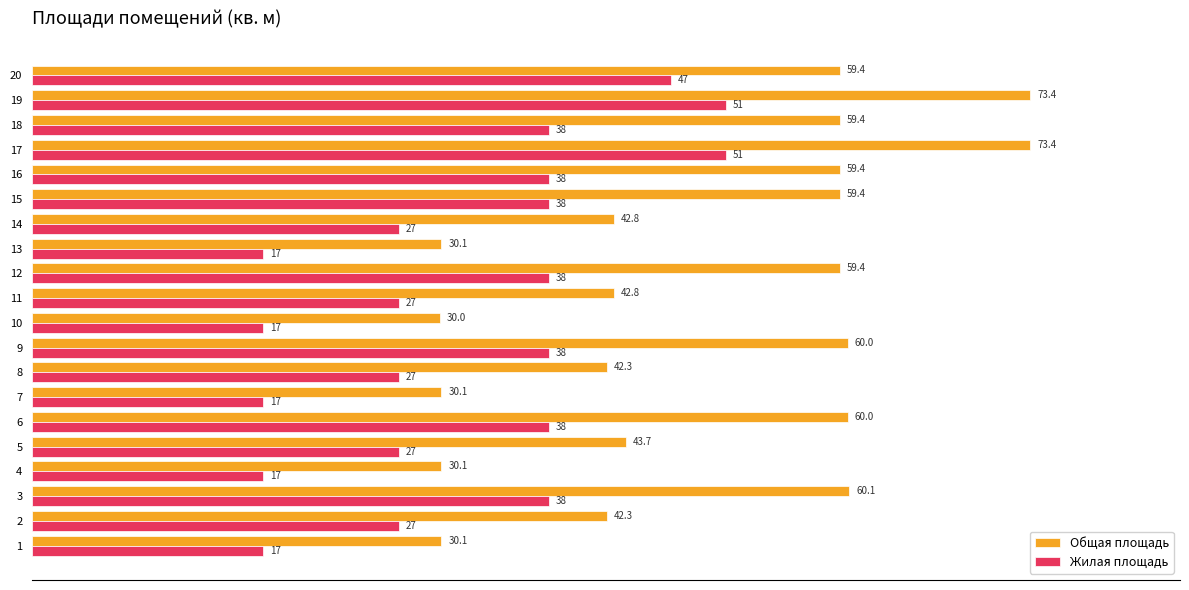

True or false: Жилая площадь has a value of 63.0 at 18.

False